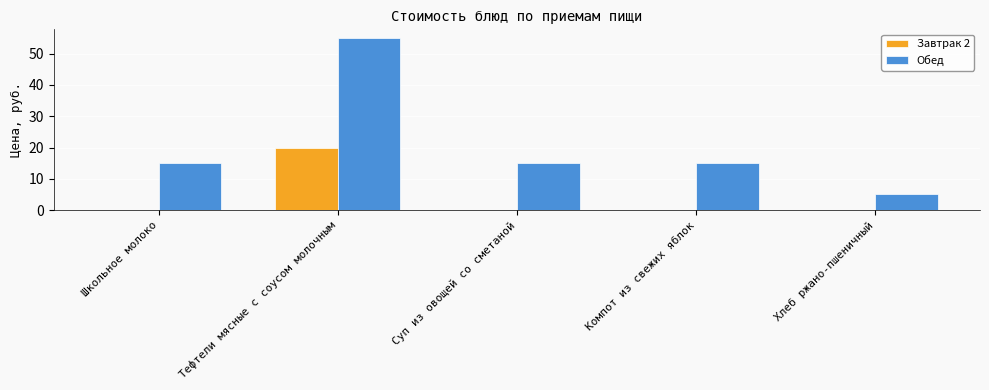

At which category does the chart reach its peak across all series?

Тефтели мясные с соусом молочным